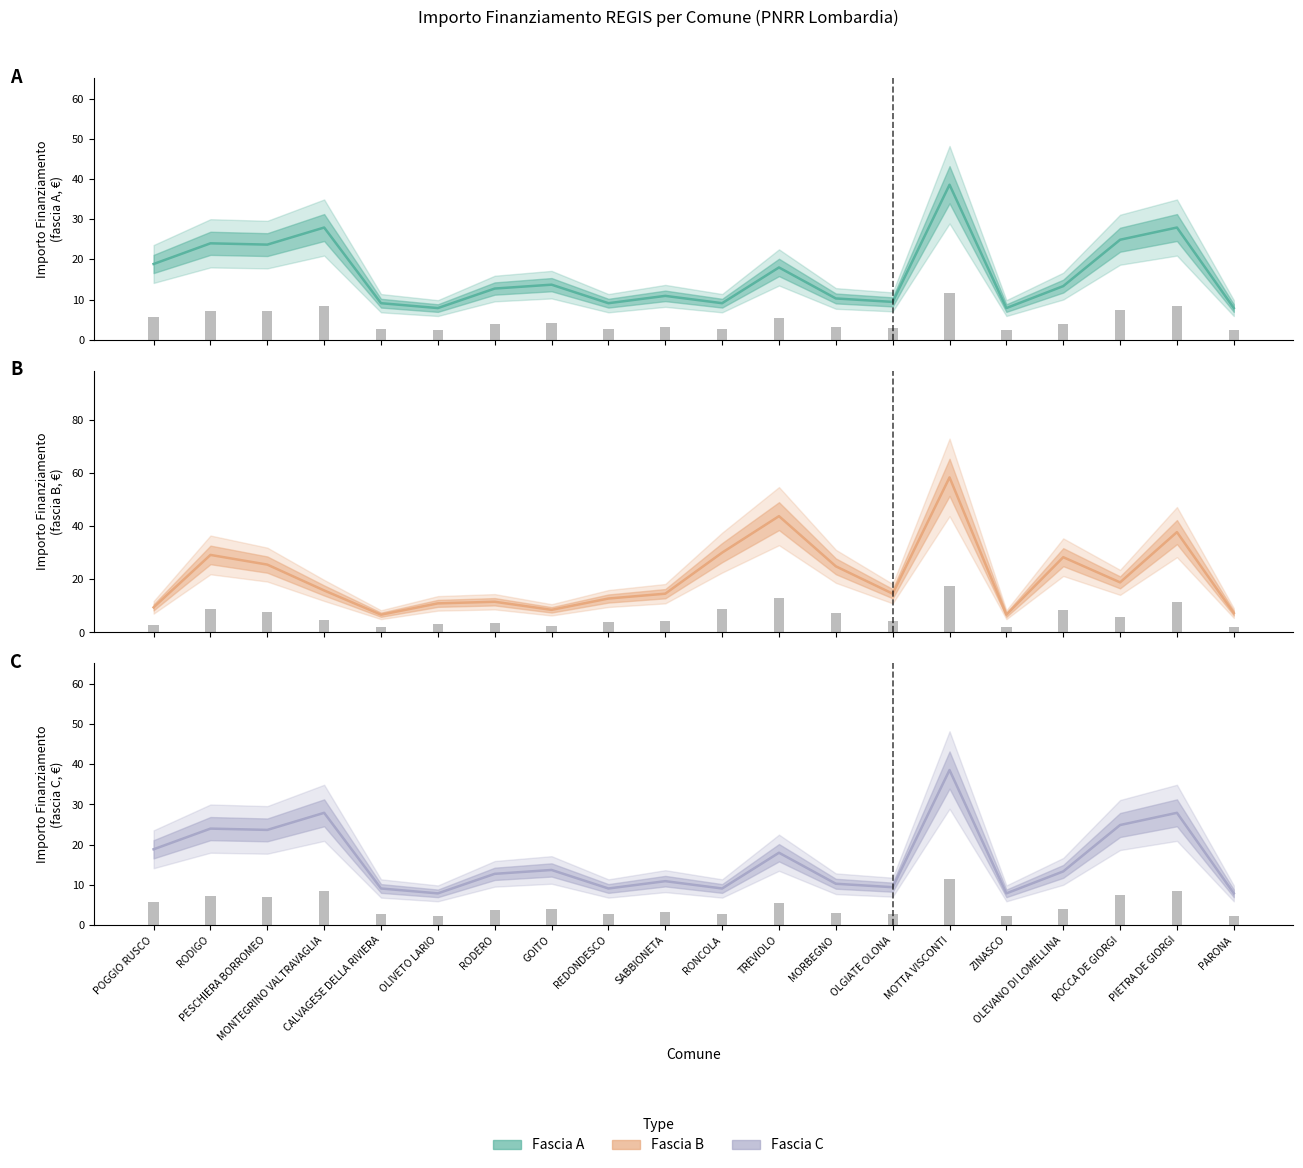

Reading left to right, transcribe all the data shown in this chart.

Fascia A: POGGIO RUSCO=18.9	RODIGO=24.0	PESCHIERA BORROMEO=23.7	MONTEGRINO VALTRAVAGLIA=27.9	CALVAGESE DELLA RIVIERA=9.1	OLIVETO LARIO=7.9	RODERO=12.7	GOITO=13.7	REDONDESCO=9.1	SABBIONETA=10.9	RONCOLA=9.1	TREVIOLO=18.0	MORBEGNO=10.3	OLGIATE OLONA=9.4	MOTTA VISCONTI=38.6	ZINASCO=7.9	OLEVANO DI LOMELLINA=13.4	ROCCA DE GIORGI=24.9	PIETRA DE GIORGI=27.9	PARONA=7.9
Fascia B: POGGIO RUSCO=9.4	RODIGO=29.1	PESCHIERA BORROMEO=25.5	MONTEGRINO VALTRAVAGLIA=15.8	CALVAGESE DELLA RIVIERA=6.7	OLIVETO LARIO=10.9	RODERO=11.5	GOITO=8.5	REDONDESCO=12.7	SABBIONETA=14.6	RONCOLA=30.0	TREVIOLO=43.7	MORBEGNO=24.9	OLGIATE OLONA=14.6	MOTTA VISCONTI=58.3	ZINASCO=6.7	OLEVANO DI LOMELLINA=28.3	ROCCA DE GIORGI=18.8	PIETRA DE GIORGI=37.7	PARONA=7.3
Fascia C: POGGIO RUSCO=18.9	RODIGO=24.0	PESCHIERA BORROMEO=23.7	MONTEGRINO VALTRAVAGLIA=27.9	CALVAGESE DELLA RIVIERA=9.1	OLIVETO LARIO=7.9	RODERO=12.7	GOITO=13.7	REDONDESCO=9.1	SABBIONETA=10.9	RONCOLA=9.1	TREVIOLO=18.0	MORBEGNO=10.3	OLGIATE OLONA=9.4	MOTTA VISCONTI=38.6	ZINASCO=7.9	OLEVANO DI LOMELLINA=13.4	ROCCA DE GIORGI=24.9	PIETRA DE GIORGI=27.9	PARONA=7.9